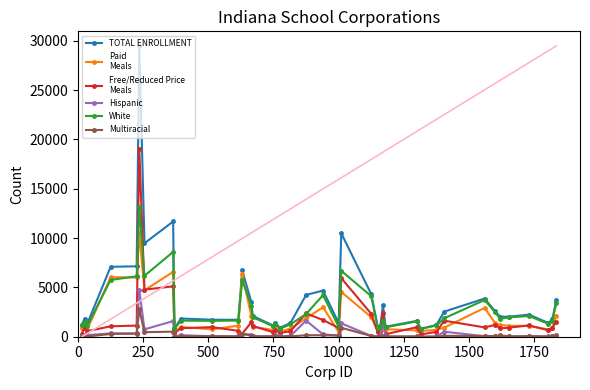

What is the greatest value displayed?

29483